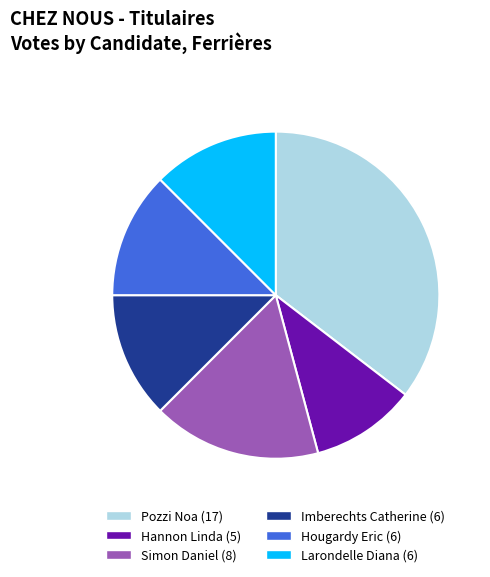

Does Imberechts Catherine account for over 50% of the chart?

No